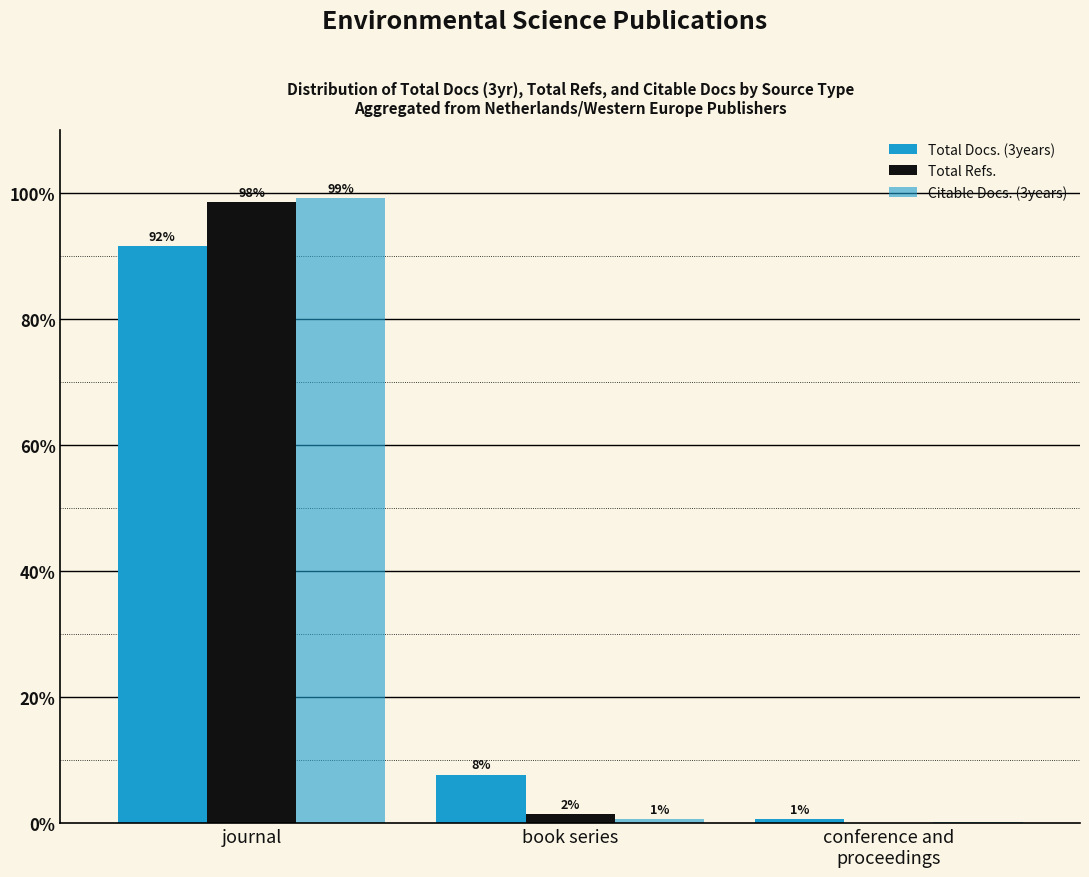

How many groups of bars are there?

3